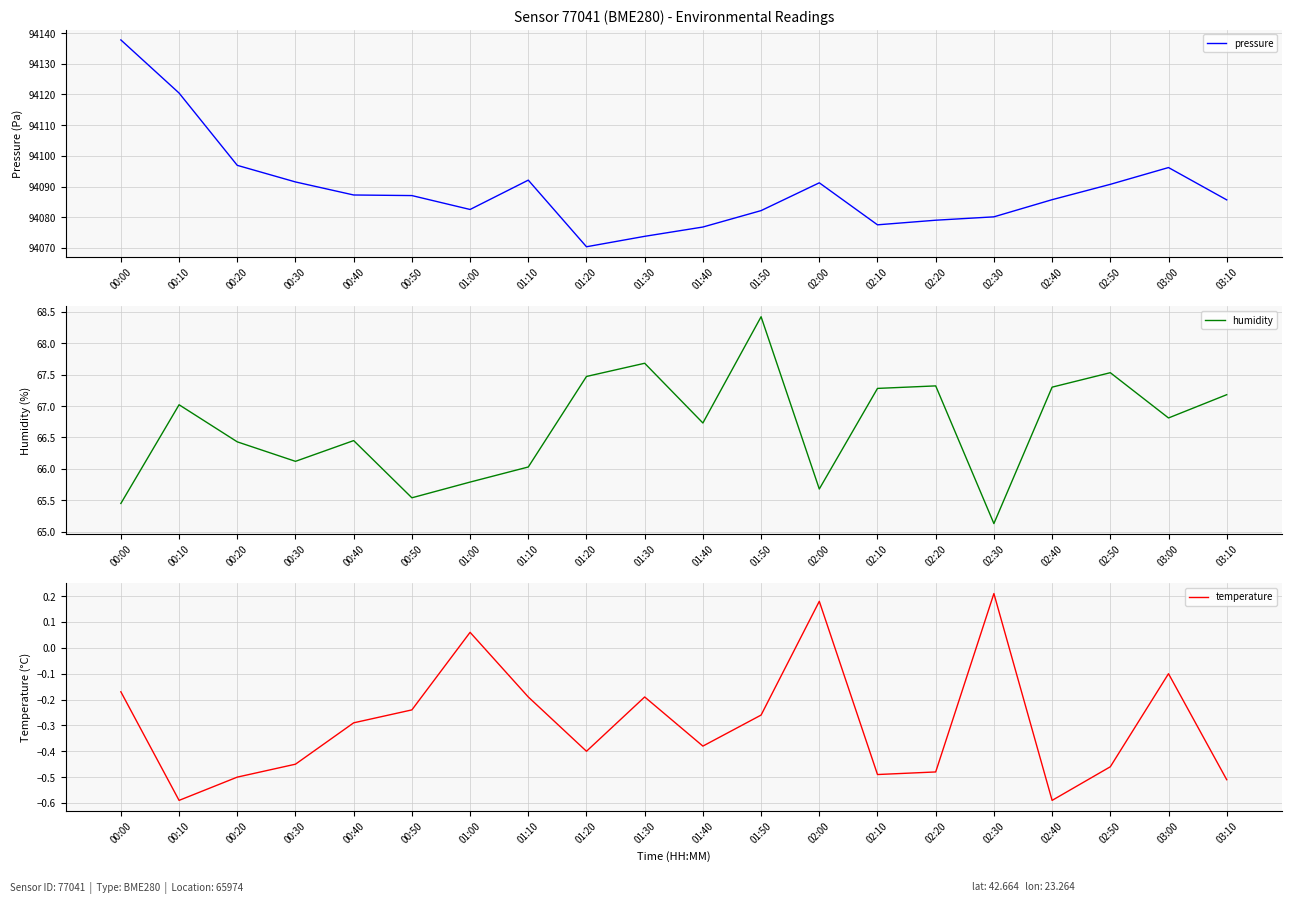

At which label does pressure reach its peak?

00:00